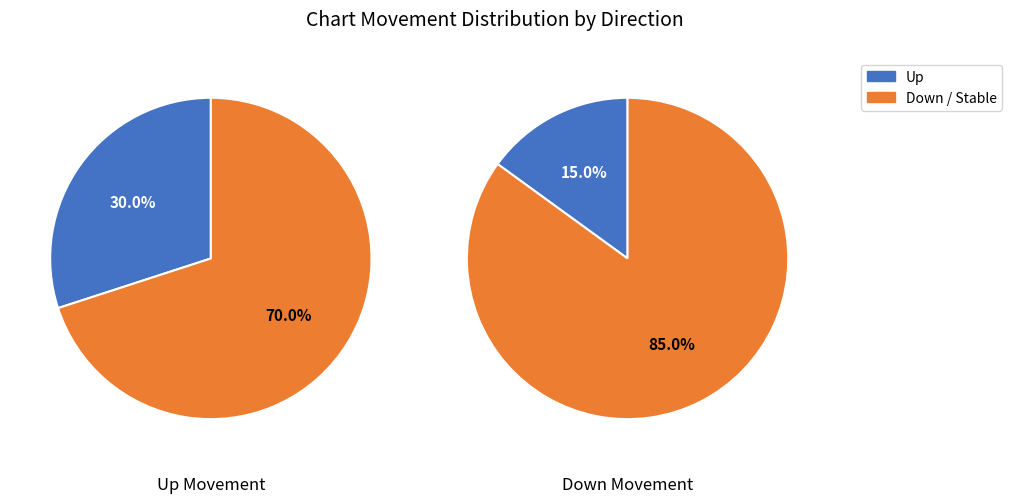

What percentage do up and down together represent?

45.0%